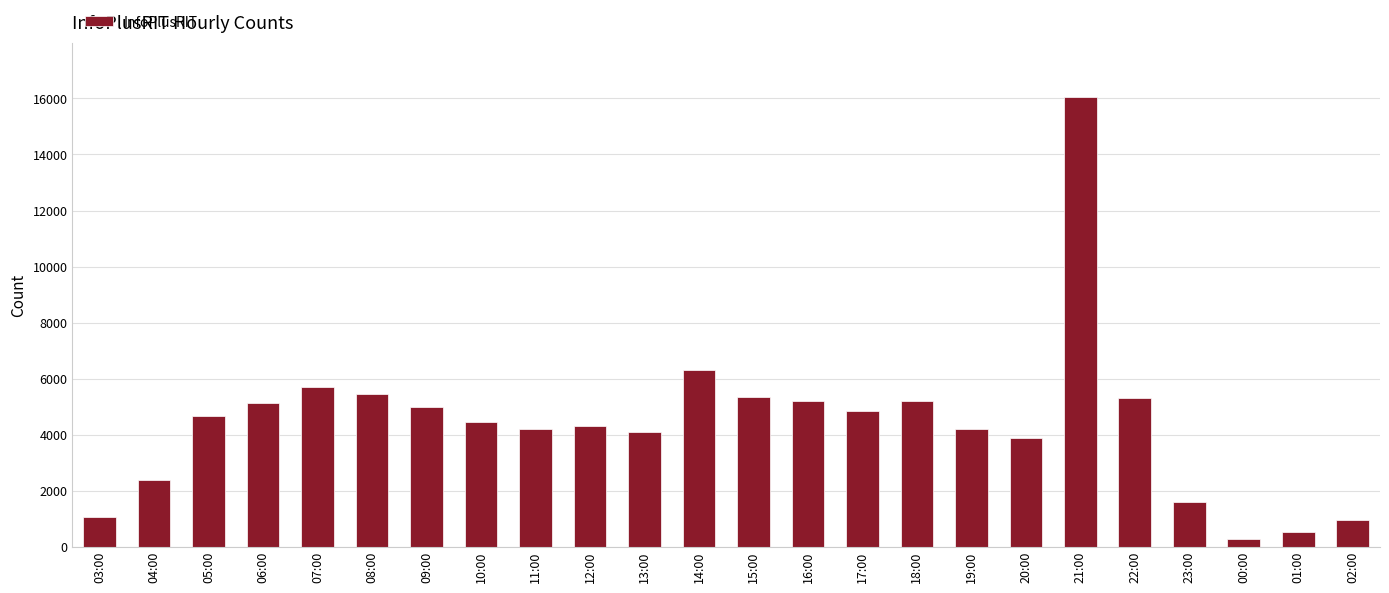

What is the sum of all values?

106106